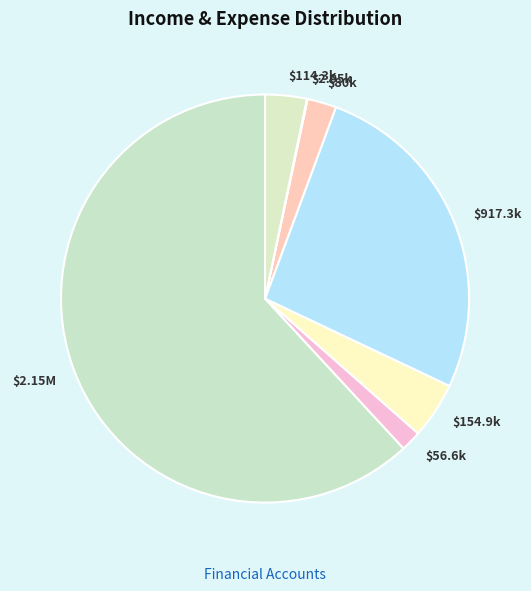

Does any single category account for the majority?

Yes